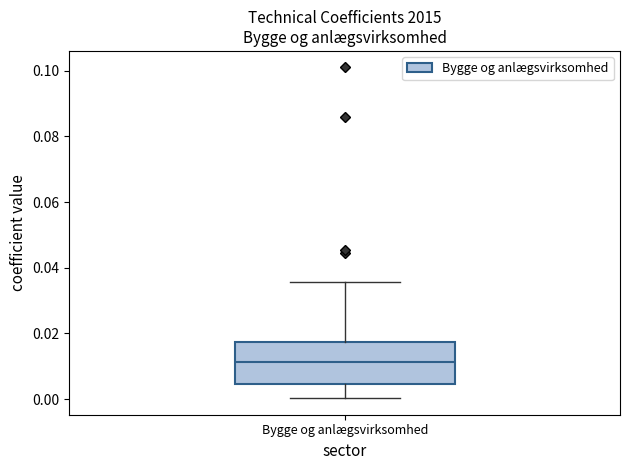

Where is the upper edge of the box for Bygge og anlægsvirksomhed on the y-axis? The values are not printed on the chart, so give them approximately, as read against the axis.

0.018